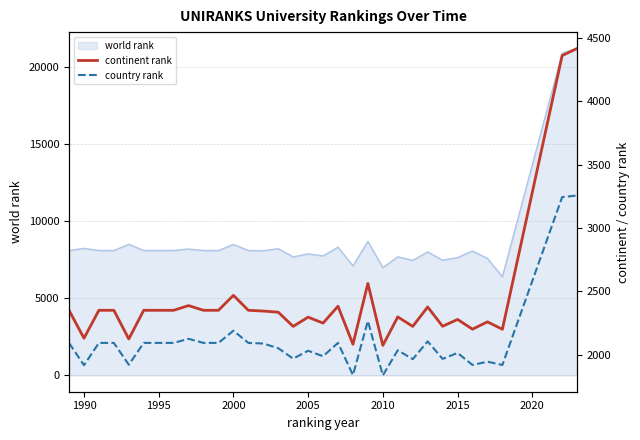

What is the maximum value for world rank?

21217